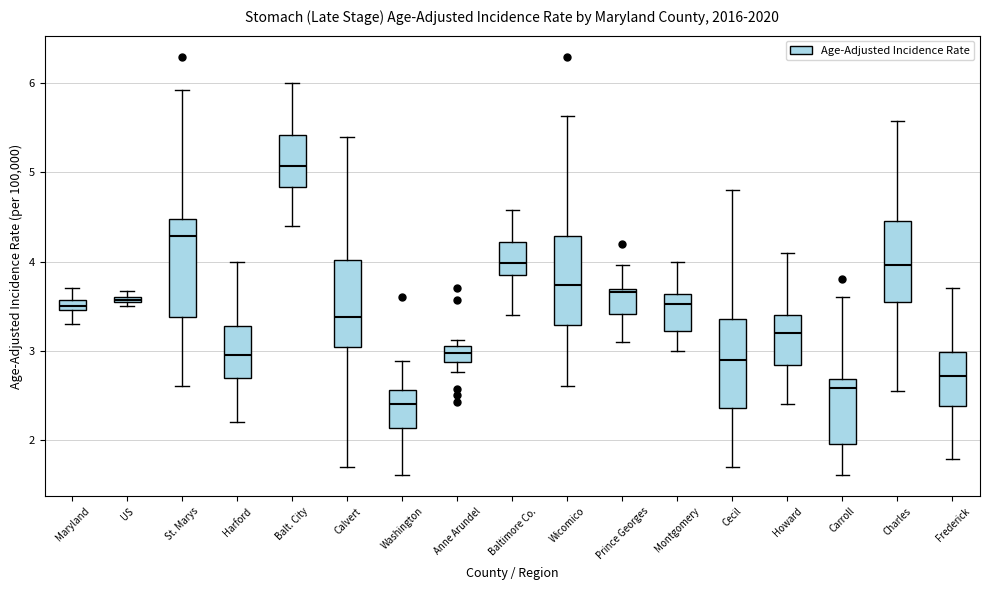

Where does the lower whisker of the box for Cecil end on the y-axis? The values are not printed on the chart, so give them approximately, as read against the axis.

1.7